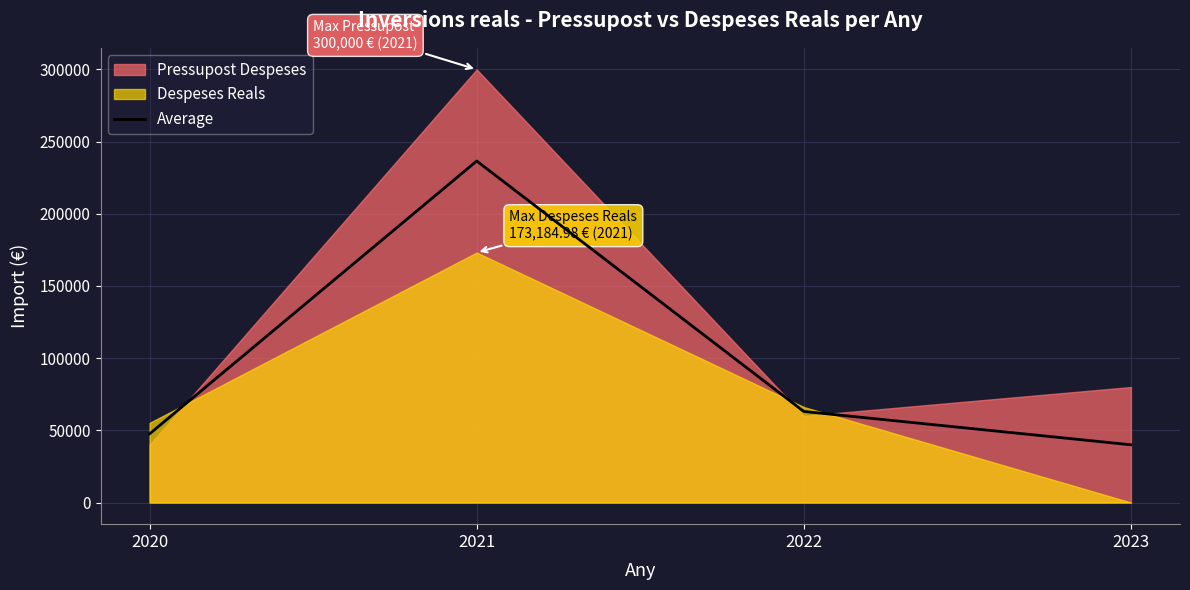

What is the difference between the values at 2022 and 2023?

23073.6